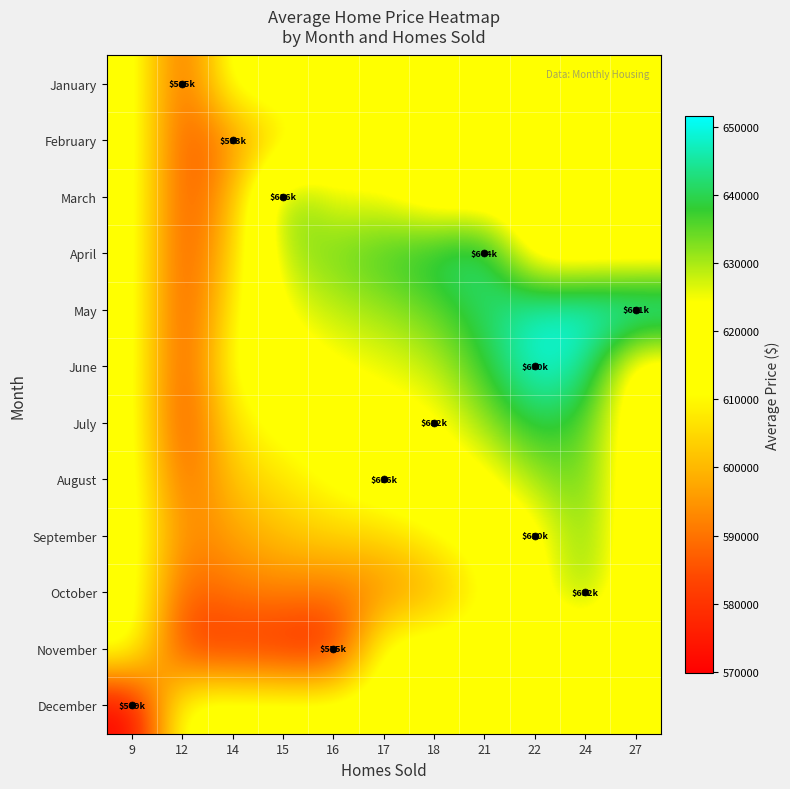

Reading left to right, extract all data points from this chart.

January: 9=616637.4	12=585012.0	14=616637.4	15=616637.4	16=616637.4	17=616637.4	18=616637.4	21=616637.4	22=616637.4	24=616637.4	27=616637.4
February: 9=616637.4	12=584480.4	14=593858.0	15=604933.7	16=616637.4	17=616637.4	18=616637.4	21=616637.4	22=616637.4	24=616637.4	27=616637.4
March: 9=616637.4	12=583948.8	14=598907.4	15=636190.0	16=624941.7	17=624855.3	18=616637.4	21=616637.4	22=616637.4	24=616637.4	27=616637.4
April: 9=616637.4	12=583417.2	14=603956.8	15=630394.1	16=633614.2	17=637335.2	18=641056.1	21=644777.0	22=616637.4	24=616637.4	27=616637.4
May: 9=616637.4	12=582885.7	14=609006.2	15=624598.2	16=628619.1	17=631038.5	18=634759.4	21=641317.8	22=648267.0	24=649932.0	27=651597.0
June: 9=616637.4	12=582354.1	14=614055.7	15=618802.4	16=623549.1	17=625392.6	18=628462.7	21=637858.6	22=650092.0	24=645964.2	27=616637.4
July: 9=616637.4	12=581822.5	14=608259.8	15=613006.5	16=617753.2	17=621048.3	18=622166.0	21=631248.7	22=640331.3	24=636203.5	27=616637.4
August: 9=616637.4	12=586871.9	14=602463.9	15=607210.6	16=611957.3	17=616704.0	18=619096.0	21=621488.0	22=630570.7	24=635067.3	27=616637.4
September: 9=616637.4	12=591921.3	14=596668.0	15=601414.7	16=604460.6	17=604861.7	18=610177.8	21=615493.9	22=620810.0	24=633931.2	27=616637.4
October: 9=616637.4	12=586125.5	14=590872.2	15=592217.3	16=590160.8	17=593019.4	18=598335.5	21=609822.0	22=621308.5	24=632795.0	27=616637.4
November: 9=616637.4	12=580329.6	14=579973.9	15=577917.5	16=575861.0	17=616637.4	18=616637.4	21=616637.4	22=616637.4	24=616637.4	27=616637.4
December: 9=569787.0	12=616637.4	14=616637.4	15=616637.4	16=616637.4	17=616637.4	18=616637.4	21=616637.4	22=616637.4	24=616637.4	27=616637.4